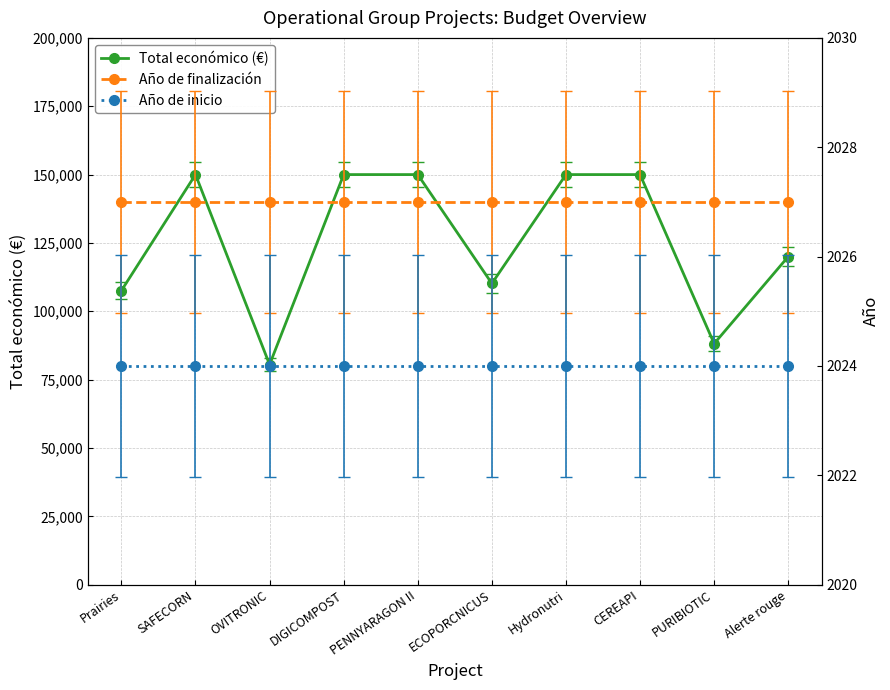

True or false: Total económico (€) and Año de inicio cross at least once.

False